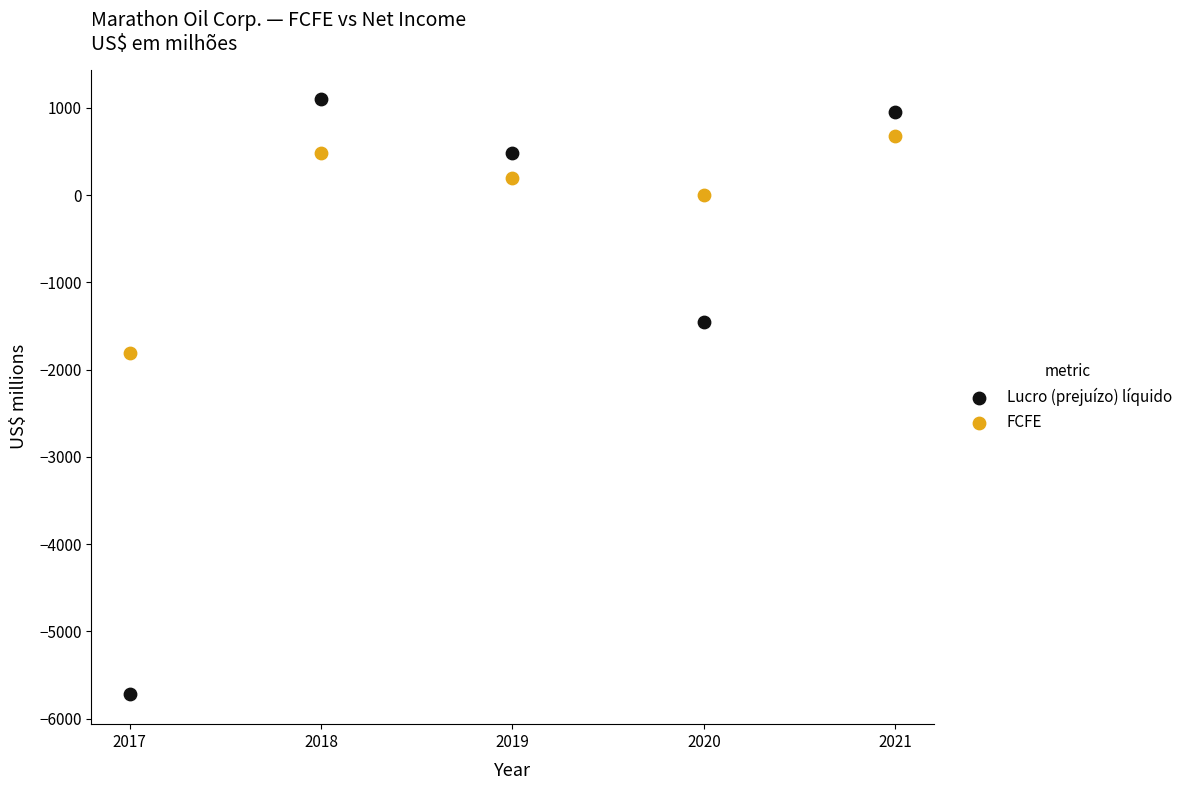

Which series contains the highest Y value?

Lucro (prejuízo) líquido